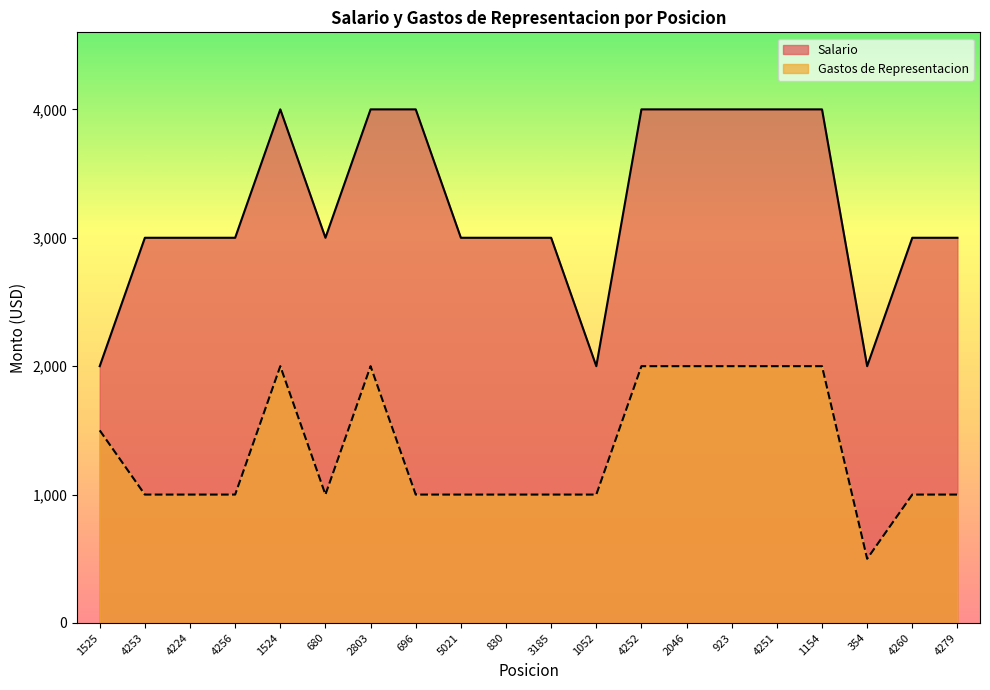

What is the label of the 13th point from the right?

696